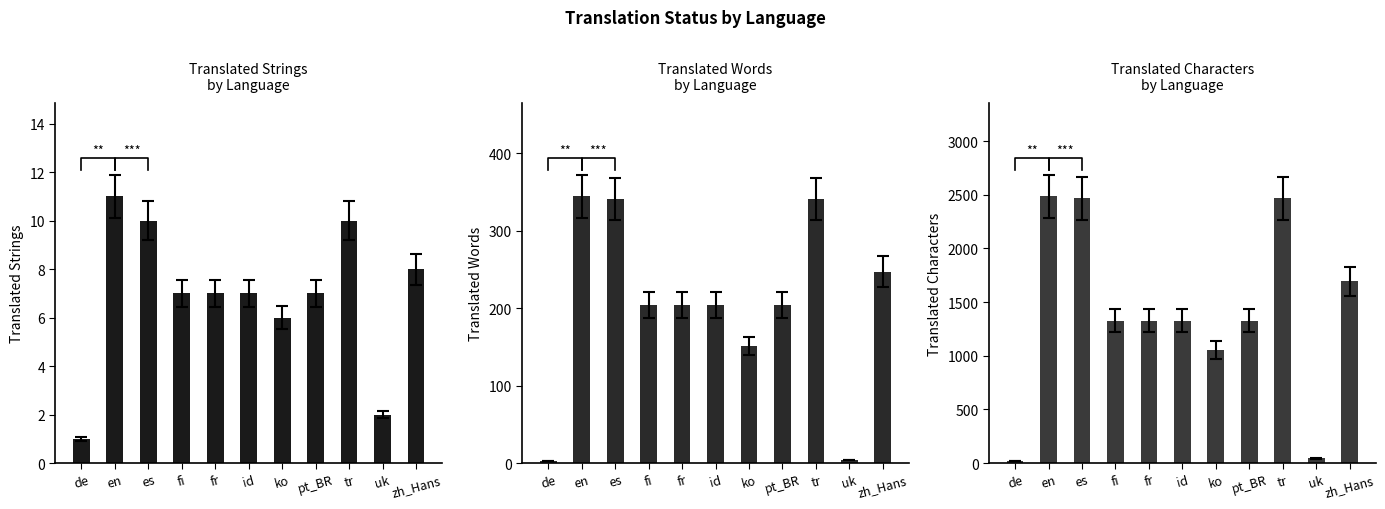

At how many categories does at least one series exceed 249?

9